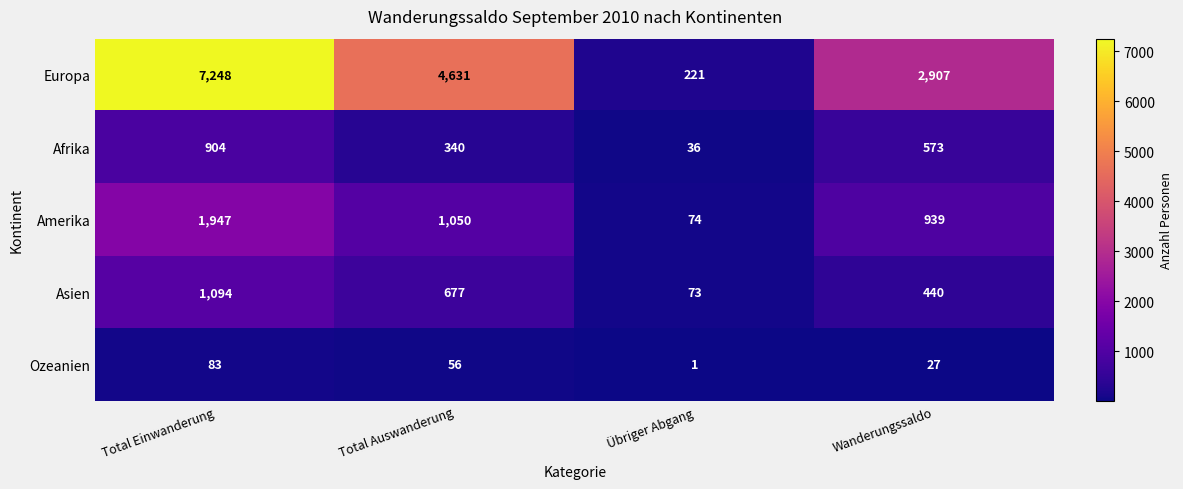

Rank the series by their maximum value, from lowest to highest.

Ozeanien, Afrika, Asien, Amerika, Europa